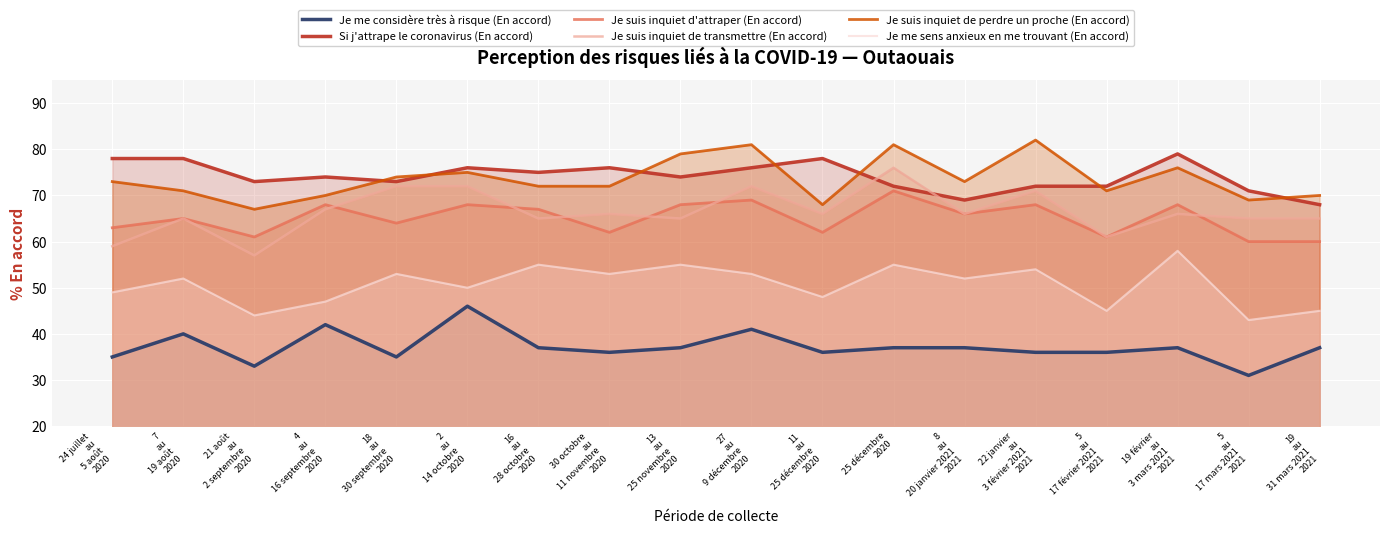

Between 24 juillet
au
5 août
2020 and 19
au
31 mars 2021
2021, which series saw the biggest shift?

Si j'attrape le coronavirus (En accord)